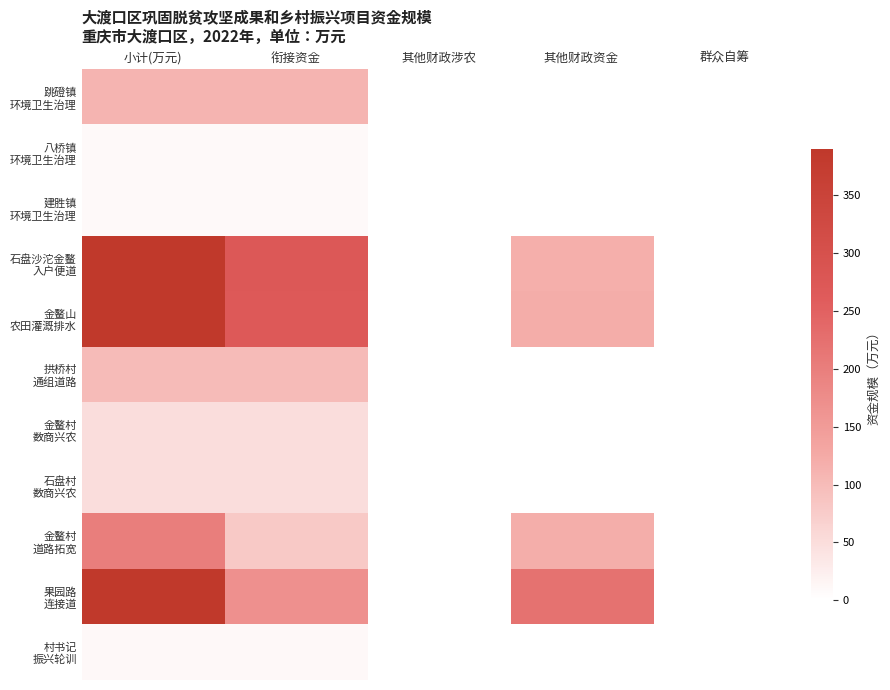

Which label corresponds to the smallest value in the chart?

其他财政涉农